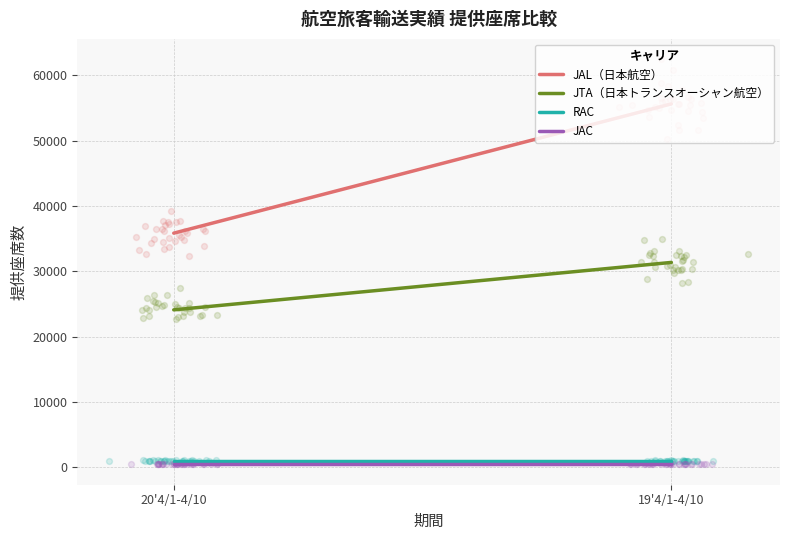

What are all the series names shown in the legend?

JAL（日本航空）, JTA（日本トランスオーシャン航空）, RAC, JAC